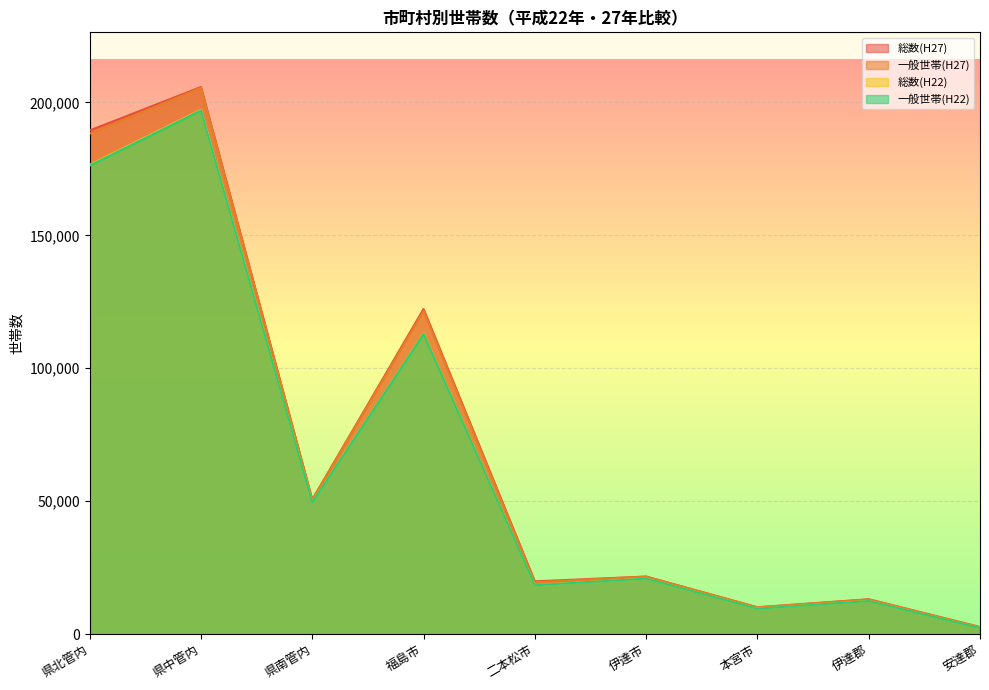

What is the label of the 7th point from the left?

本宮市